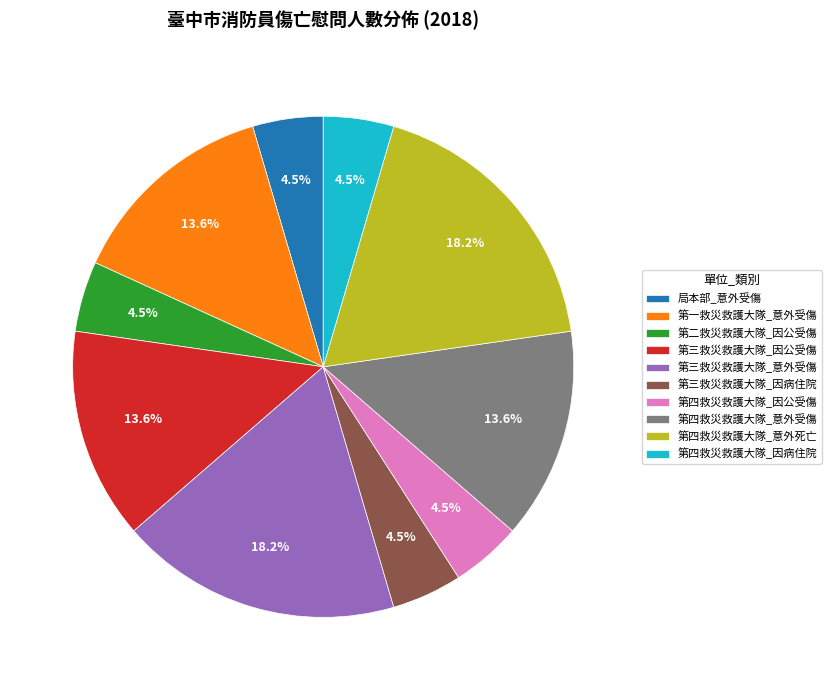

What is the total percentage of 第三救災救護大隊_因公受傷 and 第二救災救護大隊_因公受傷?

18.2%